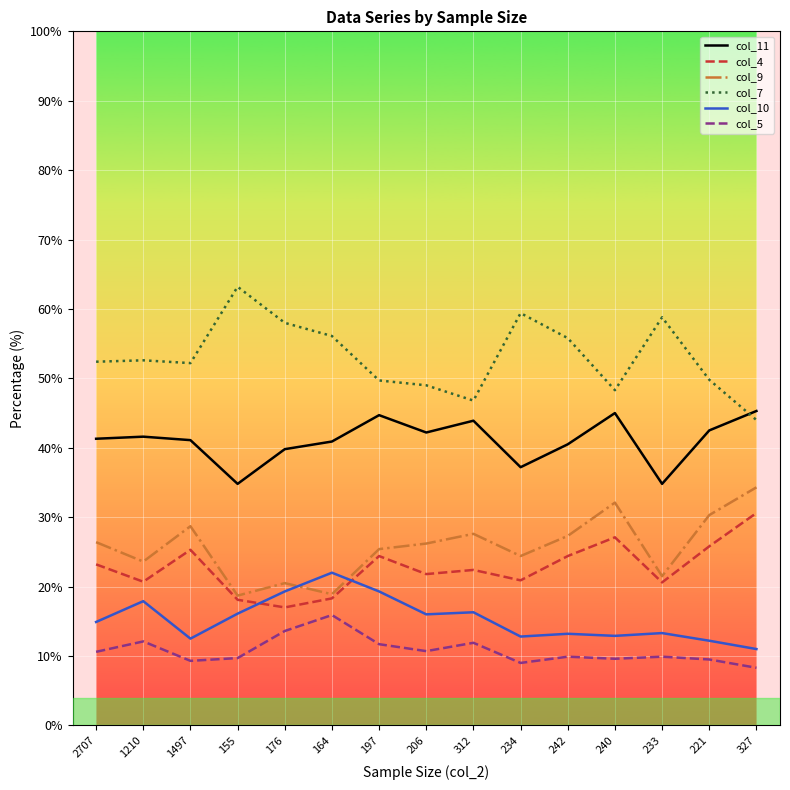

What is the maximum value shown in the chart?

63.2